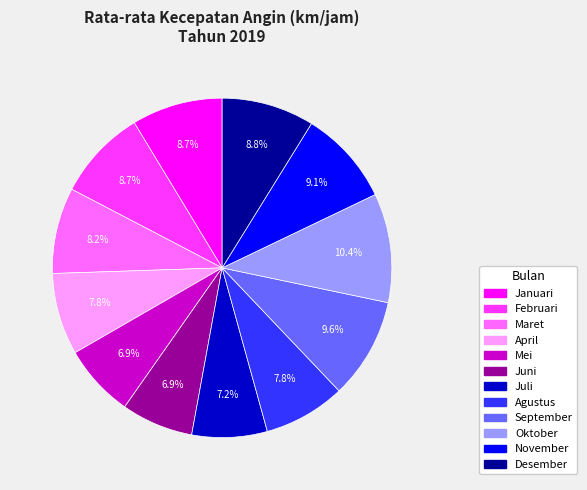

Combined, do Oktober and Mei account for over 50%?

No